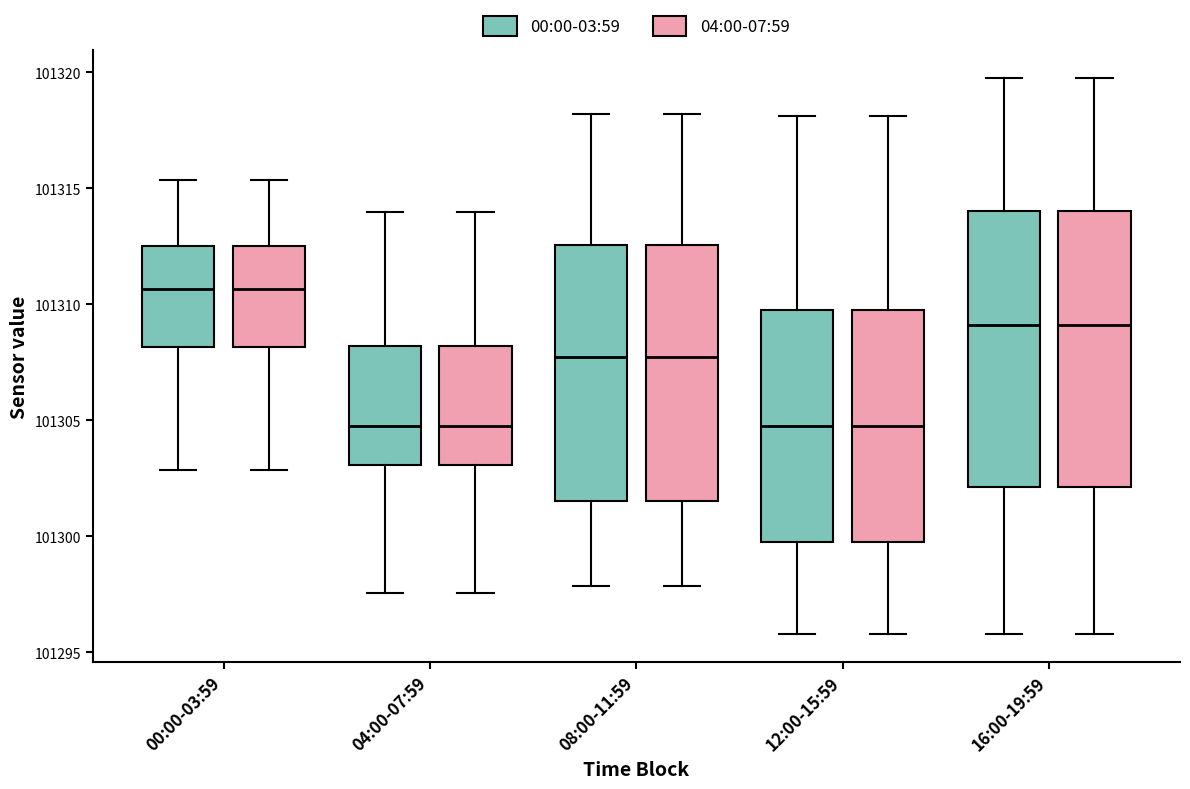

Reading left to right, read every box against the y-axis: the position of its median line, the range the box covers, and the ends of its whiskers. The values are not printed on the chart, so give them approximately, as read against the axis.

00:00-03:59 (00:00-03:59): median 101310.5, box 101308.0 to 101312.5, whiskers 101303.0 to 101315.5
00:00-03:59 (04:00-07:59): median 101310.5, box 101308.0 to 101312.5, whiskers 101303.0 to 101315.5
04:00-07:59 (00:00-03:59): median 101305.0, box 101303.0 to 101308.0, whiskers 101297.5 to 101314.0
04:00-07:59 (04:00-07:59): median 101305.0, box 101303.0 to 101308.0, whiskers 101297.5 to 101314.0
08:00-11:59 (00:00-03:59): median 101307.5, box 101301.5 to 101312.5, whiskers 101298.0 to 101318.0
08:00-11:59 (04:00-07:59): median 101307.5, box 101301.5 to 101312.5, whiskers 101298.0 to 101318.0
12:00-15:59 (00:00-03:59): median 101305.0, box 101300.0 to 101310.0, whiskers 101296.0 to 101318.0
12:00-15:59 (04:00-07:59): median 101305.0, box 101300.0 to 101310.0, whiskers 101296.0 to 101318.0
16:00-19:59 (00:00-03:59): median 101309.0, box 101302.0 to 101314.0, whiskers 101296.0 to 101320.0
16:00-19:59 (04:00-07:59): median 101309.0, box 101302.0 to 101314.0, whiskers 101296.0 to 101320.0